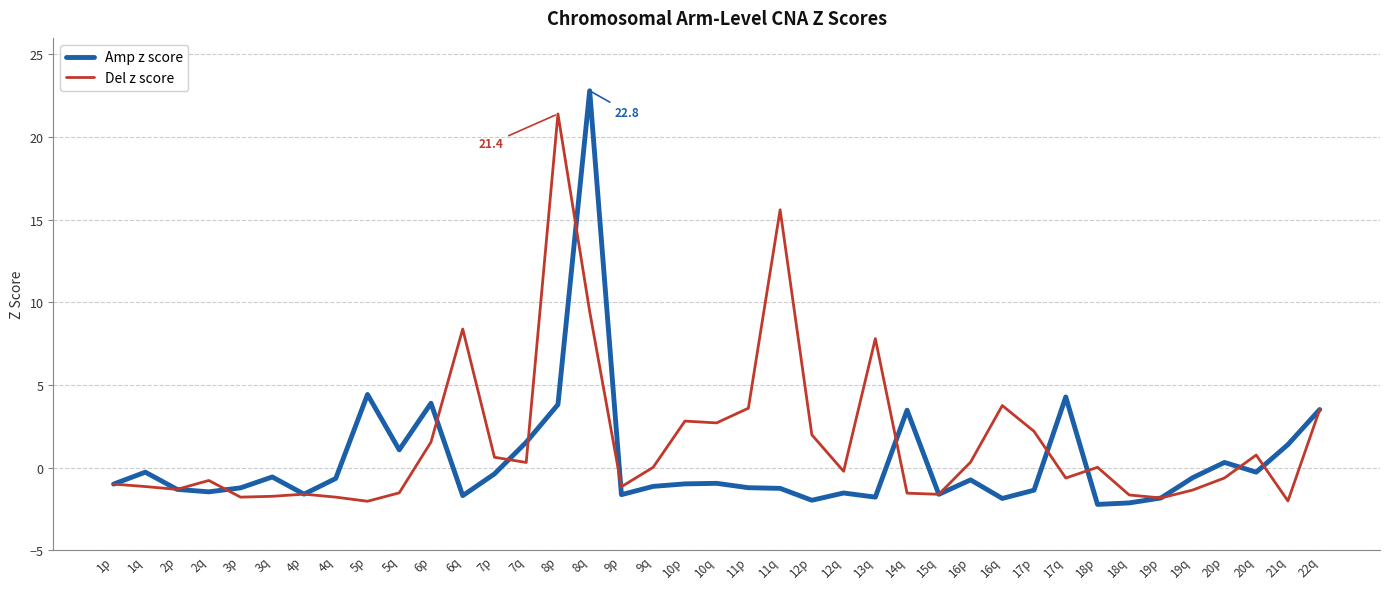

Where does the Del z score series first go above 0?

6p